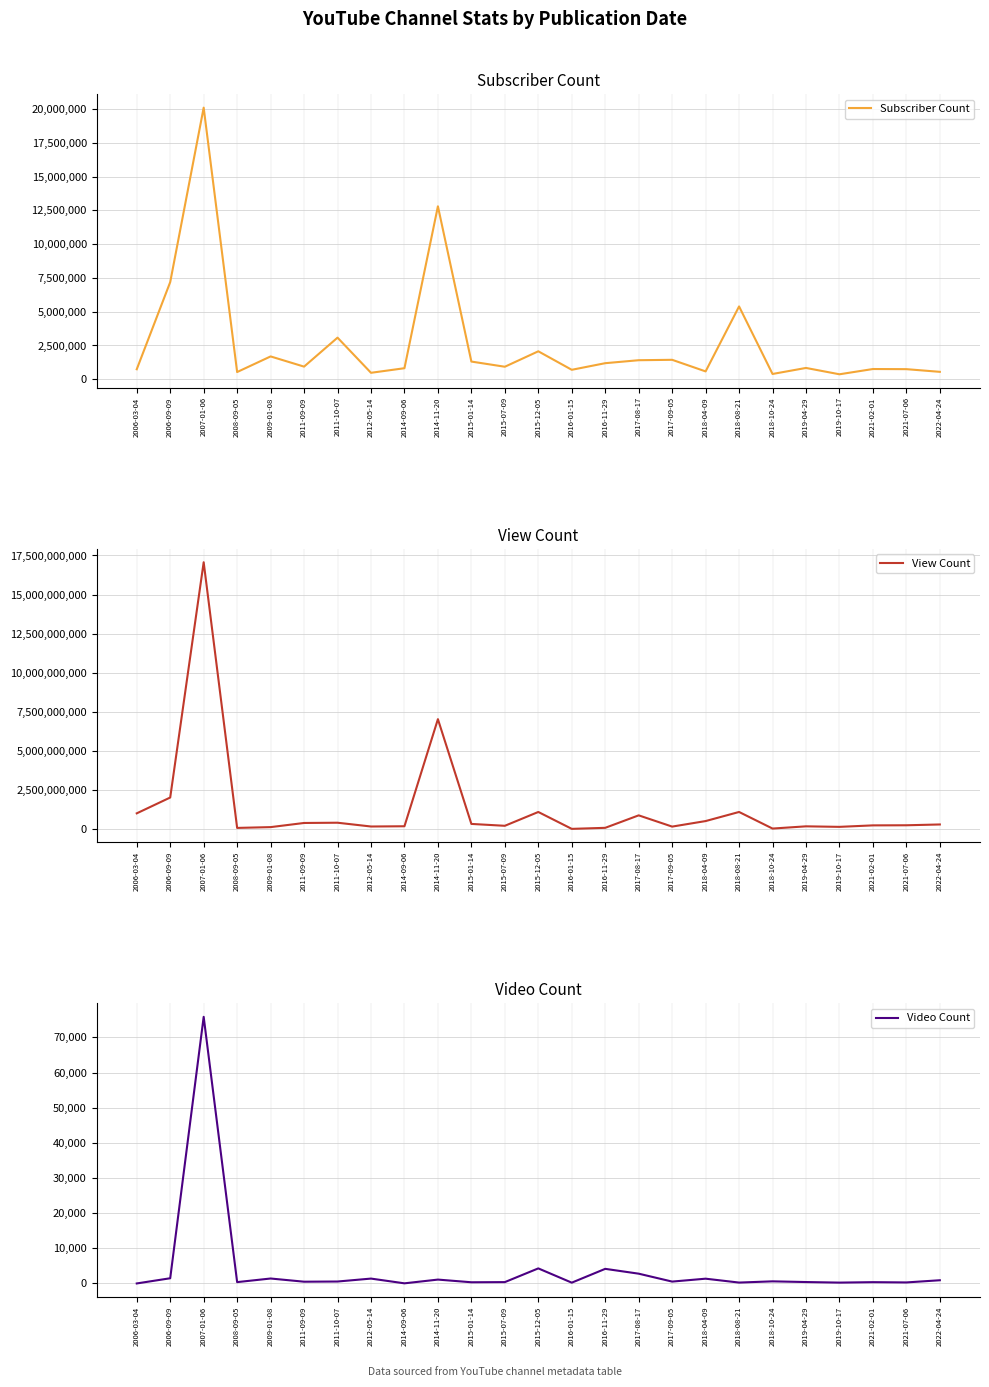

At how many categories does at least one series exceed 12851667951?

1